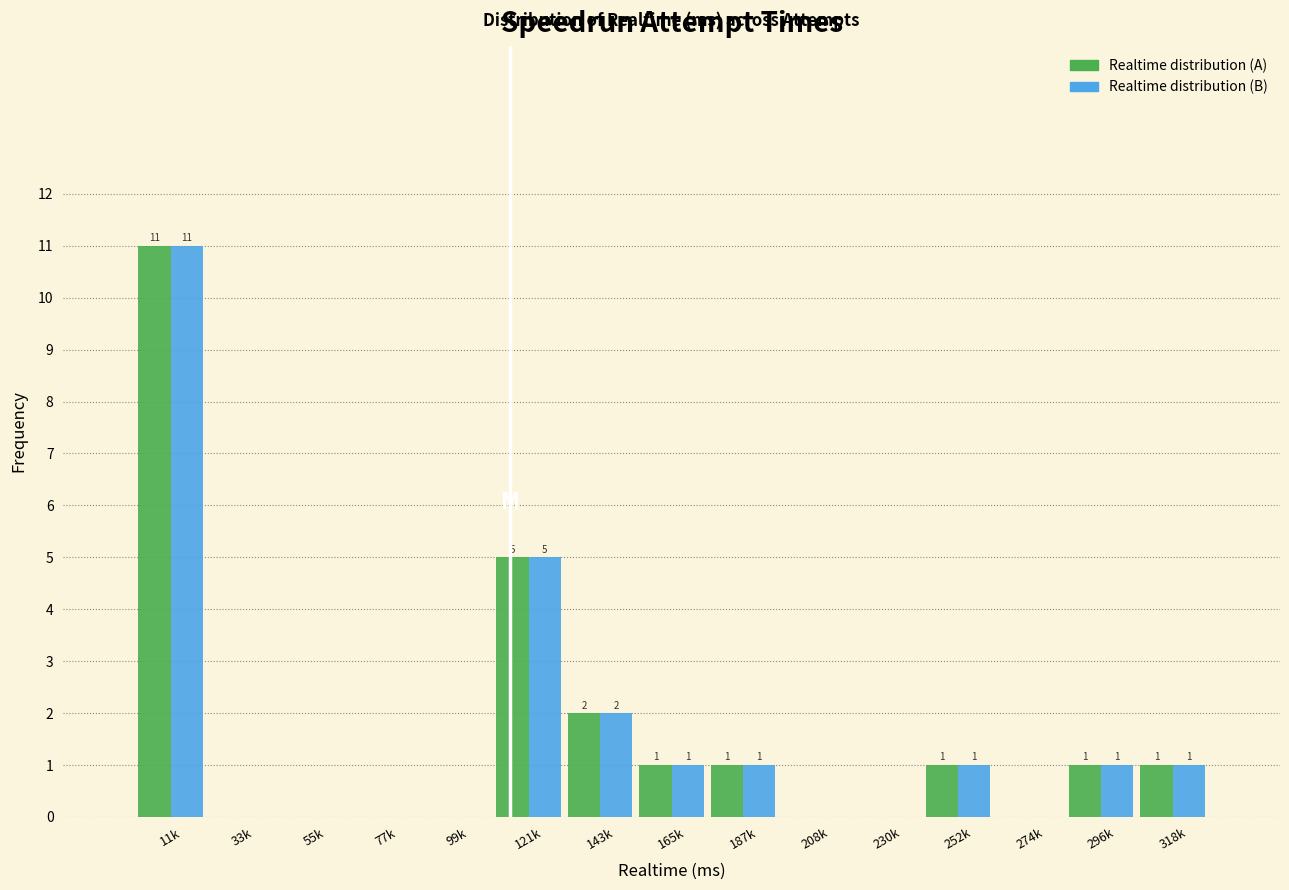

At which category does the chart reach its peak across all series?

11k